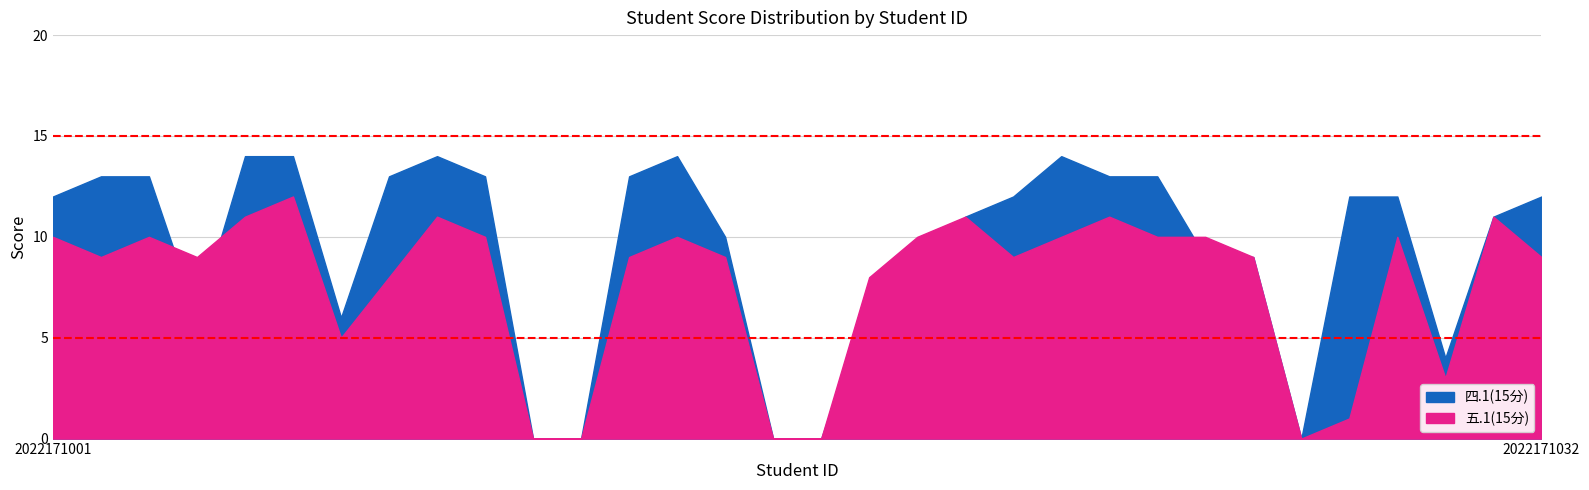

How many distinct data groups are displayed?

2